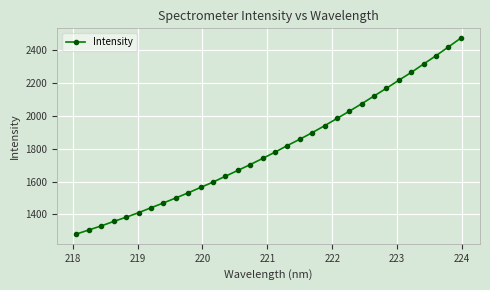

What is the average value?

1801.4